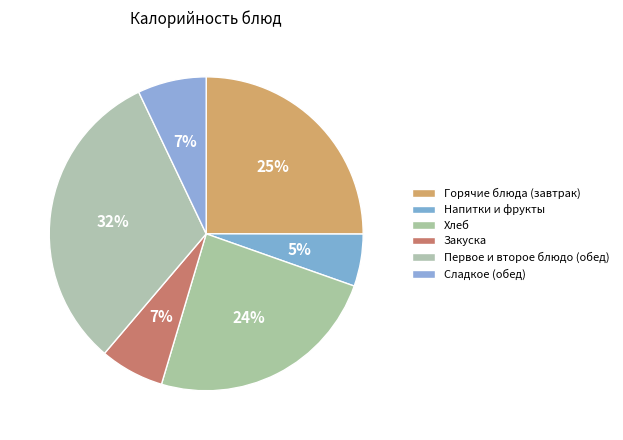

Count the number of slices in the pie.

6